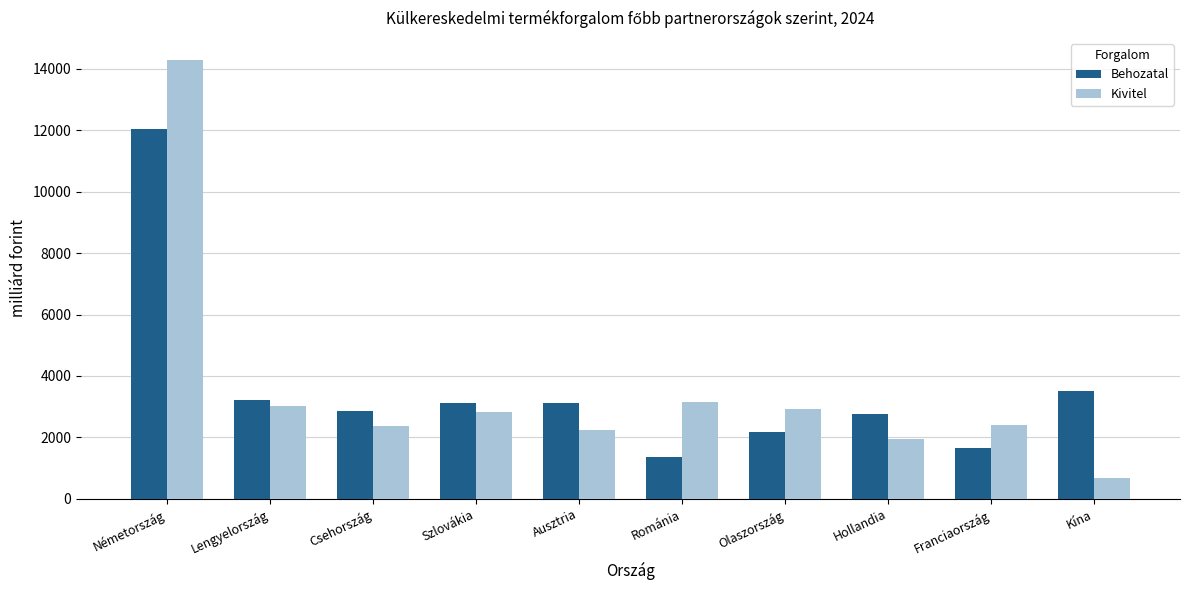

Are the bars grouped side by side (vs. stacked)?

Yes